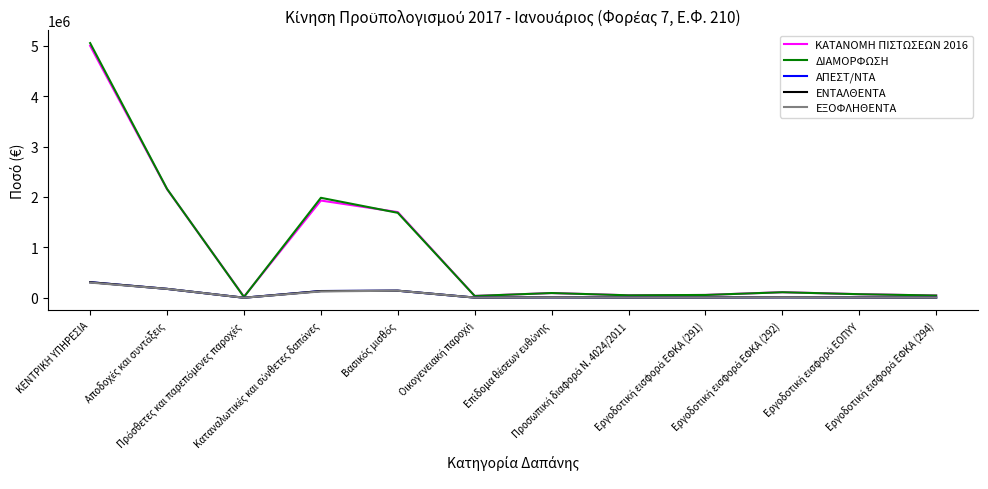

What is the maximum value shown in the chart?

5054250.0